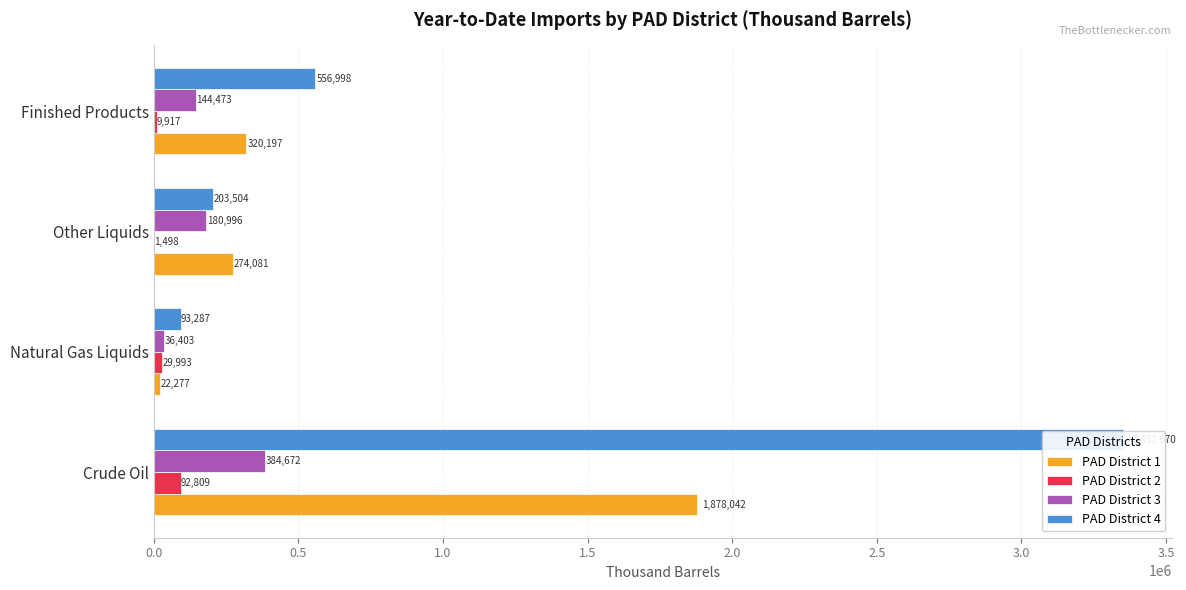

What is the spread (max minus min) of values at Crude Oil?

3258861